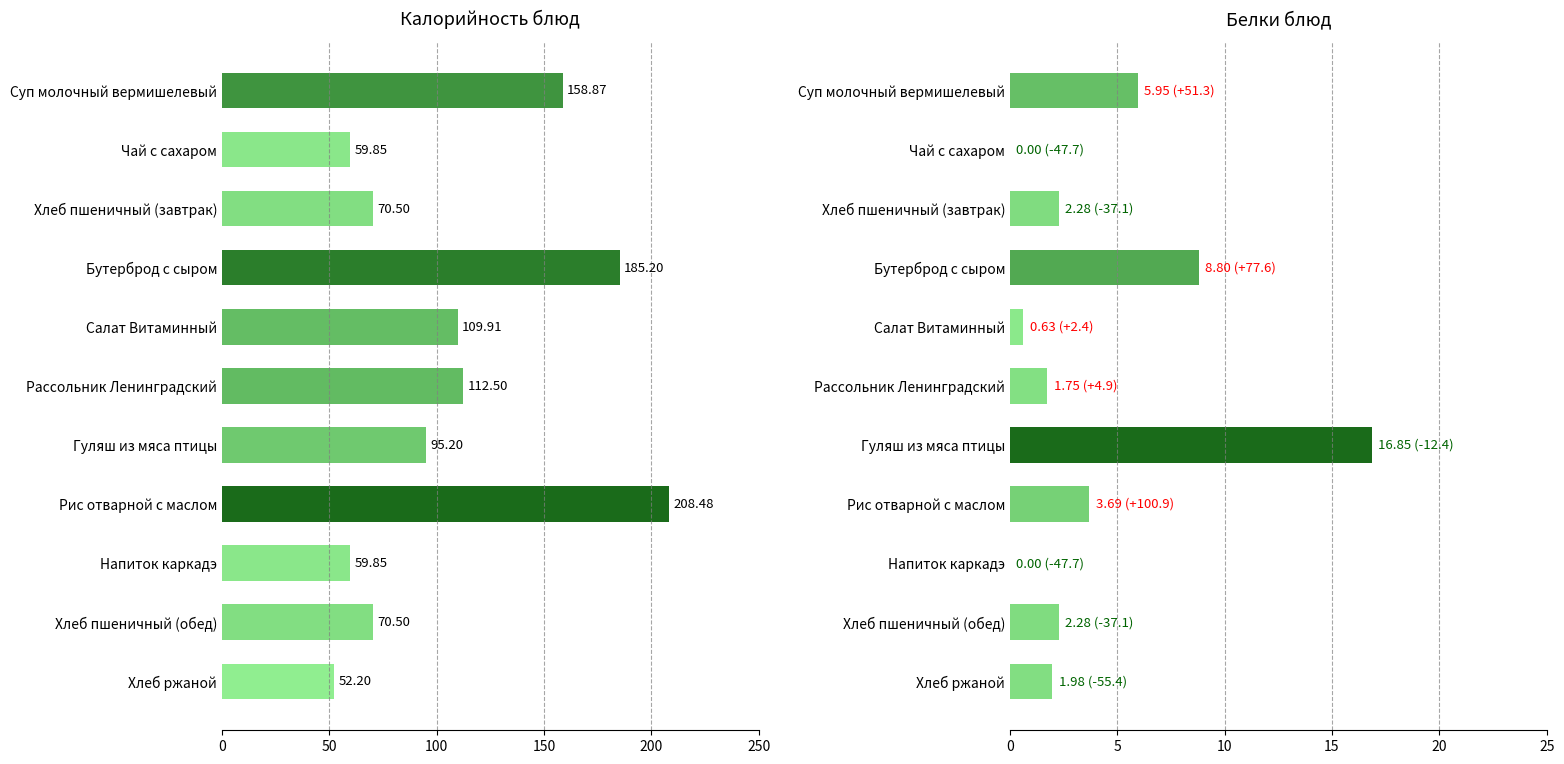

How many groups of bars are there?

11